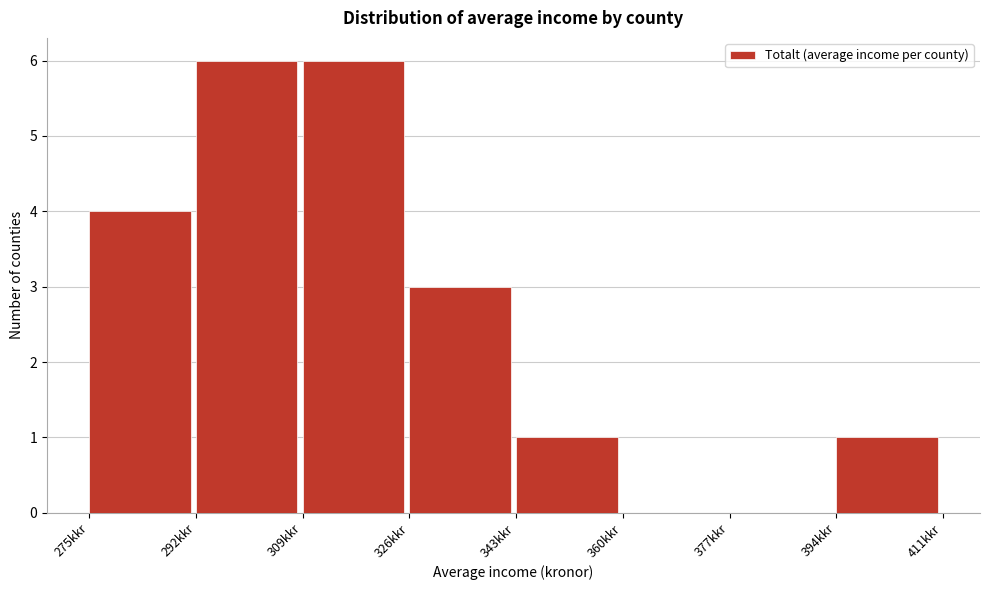

Reading left to right, extract all data points from this chart.

275kkr=4	292kkr=6	309kkr=6	326kkr=3	343kkr=1	360kkr=0	377kkr=0	394kkr=1